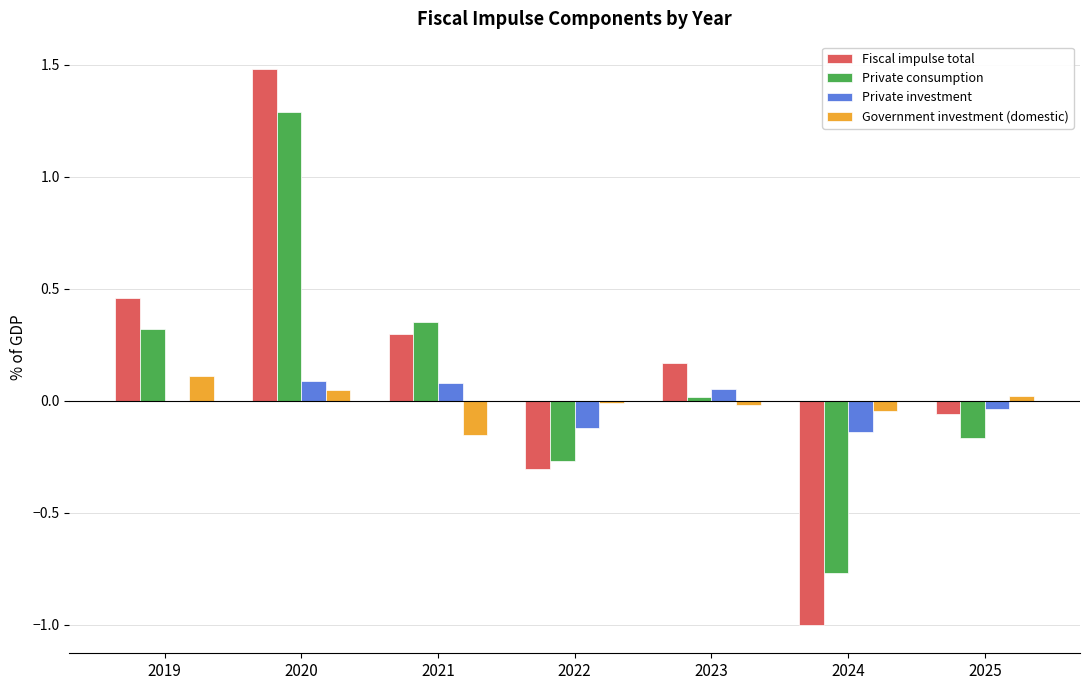

Between 2019 and 2024, which series saw the biggest shift?

Fiscal impulse total